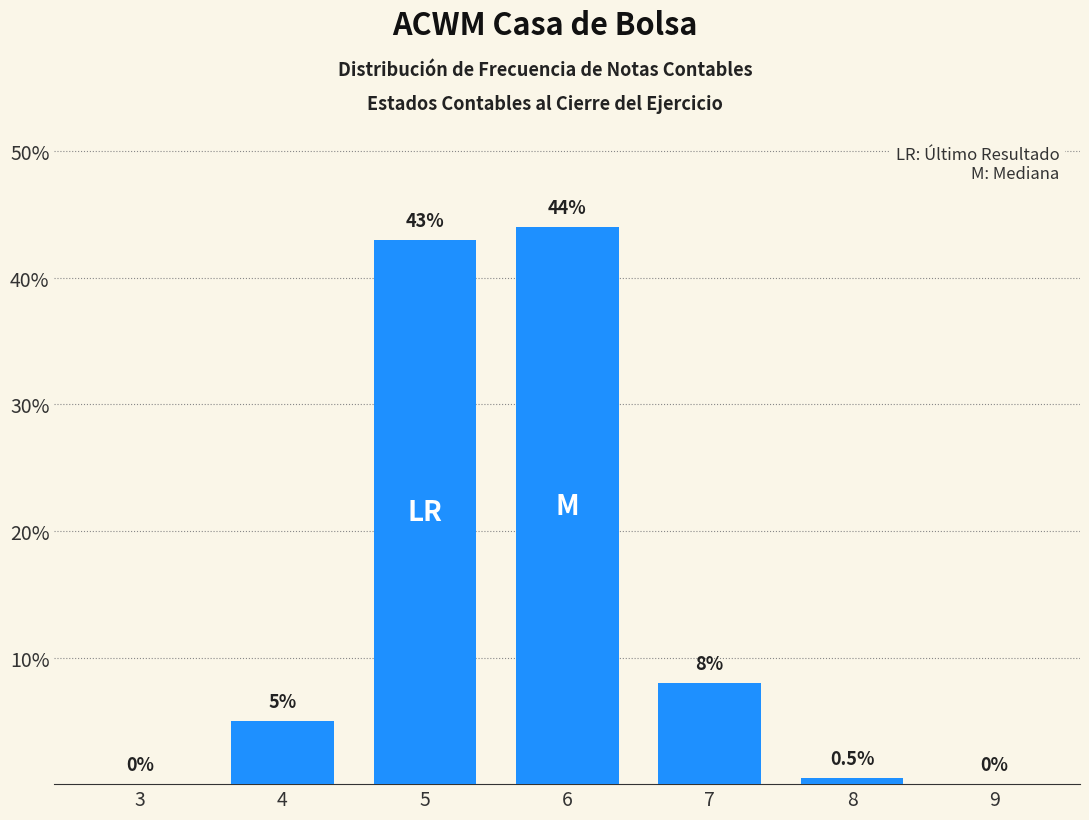

Reading left to right, list all the values displayed in this chart.

3=0.0	4=5.0	5=43.0	6=44.0	7=8.0	8=0.5	9=0.0